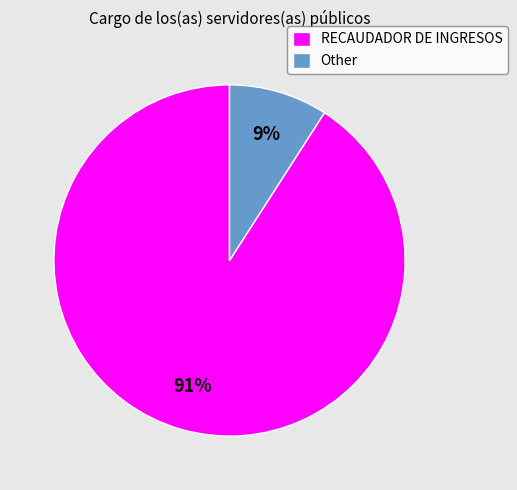

Count the number of slices in the pie.

2